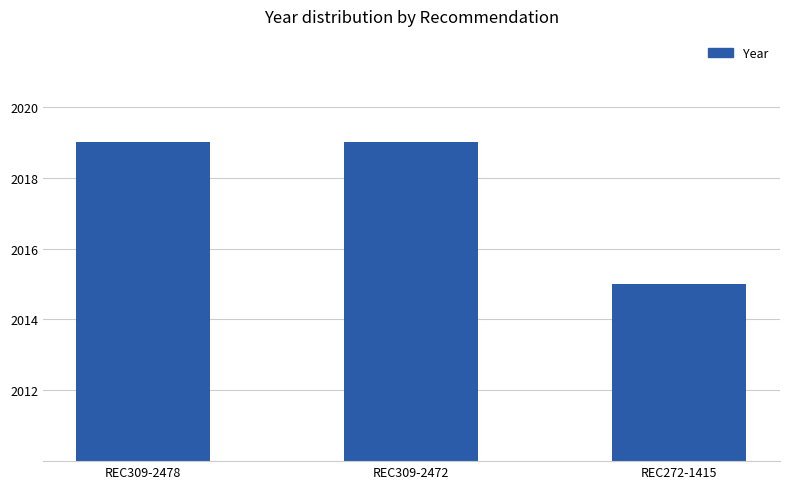

The chart shows a value of 647 at REC272-1415. True or false?

False